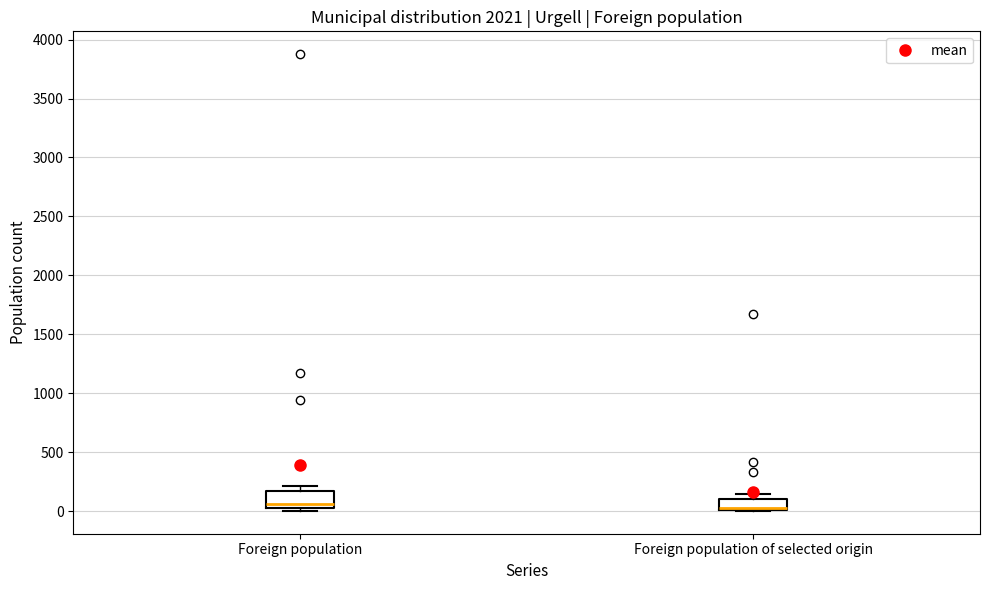

Reading left to right, read every box against the y-axis: the position of its median line, the range the box covers, and the ends of its whiskers. The values are not printed on the chart, so give them approximately, as read against the axis.

Foreign population: median 50 (just above the box's lower edge), box 50 to 200, whiskers 0 to 200 (just above the box's upper edge)
Foreign population of selected origin: median 50, box 0 to 100, whiskers 0 to 150